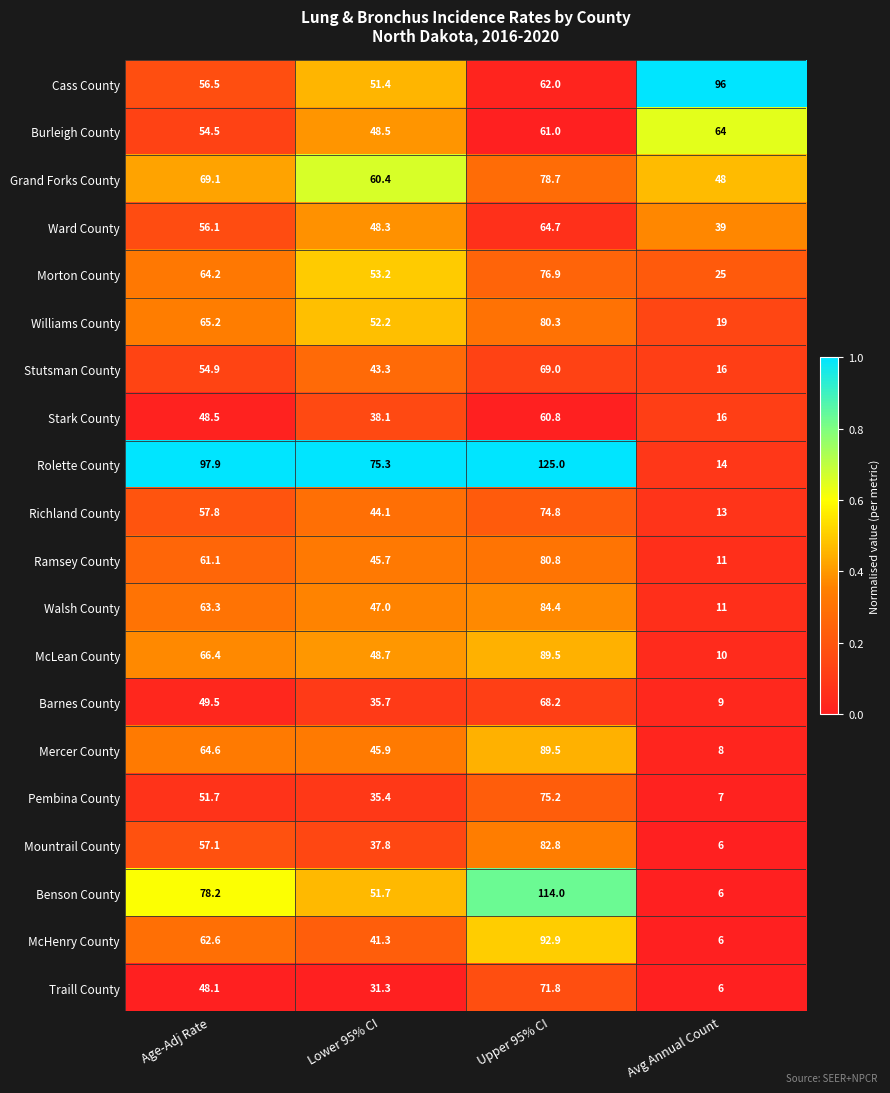

At which label does Ward County first exceed 56?

Age-Adj Rate